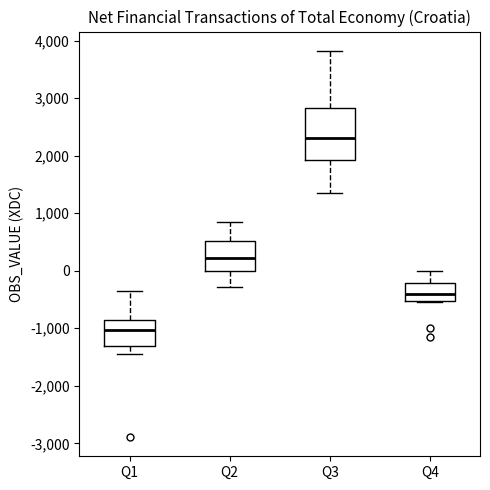

Comparing the boxes themselves (not the whiskers), which one is the tallest?

Q3